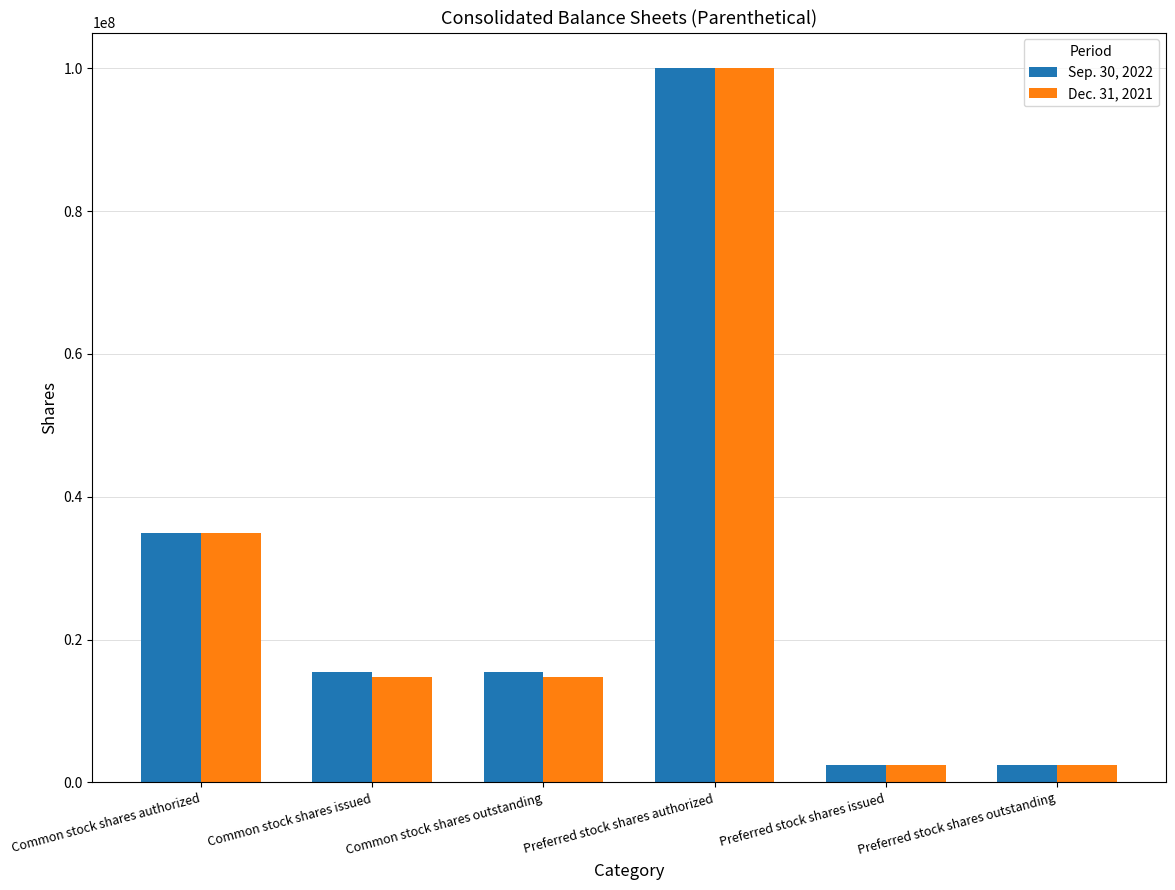

Which category has the highest value across all series?

Preferred stock shares authorized